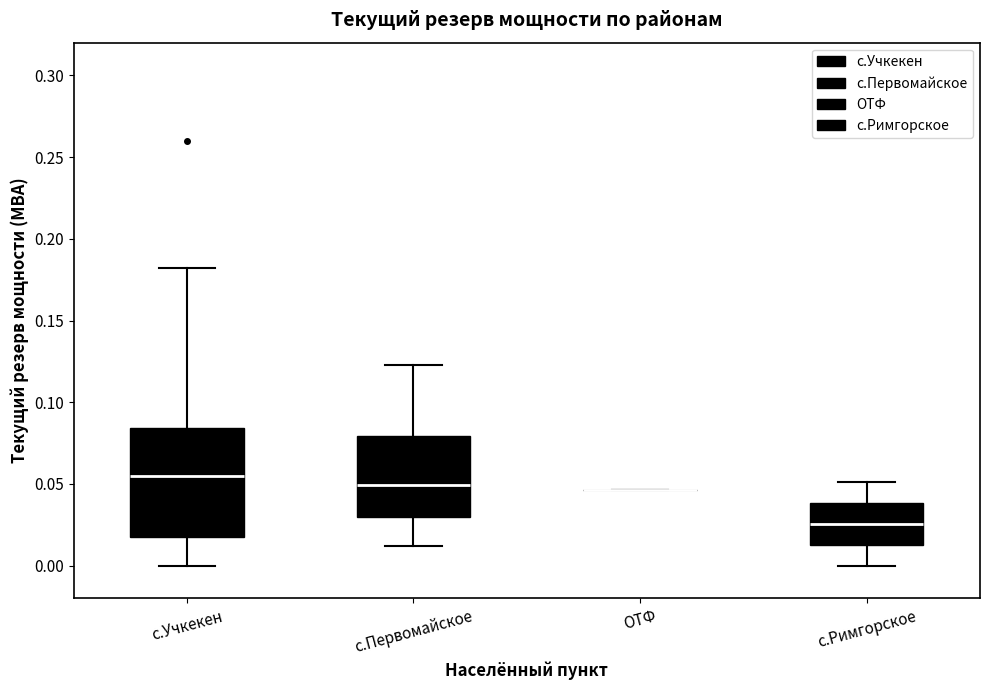

Comparing the boxes themselves (not the whiskers), which one is the tallest?

с.Учкекен